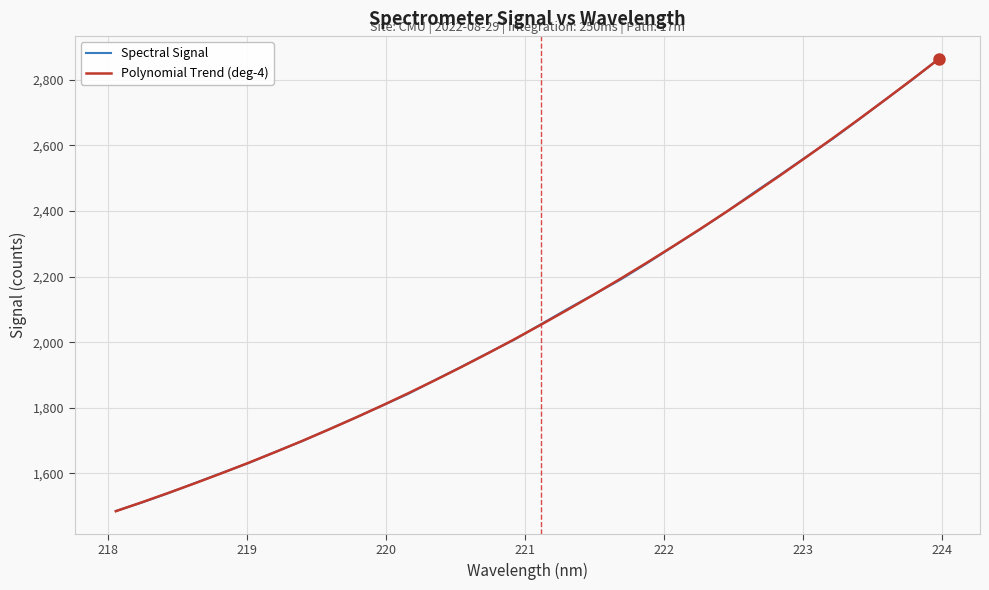

Which series has the largest range (max minus min)?

Spectral Signal